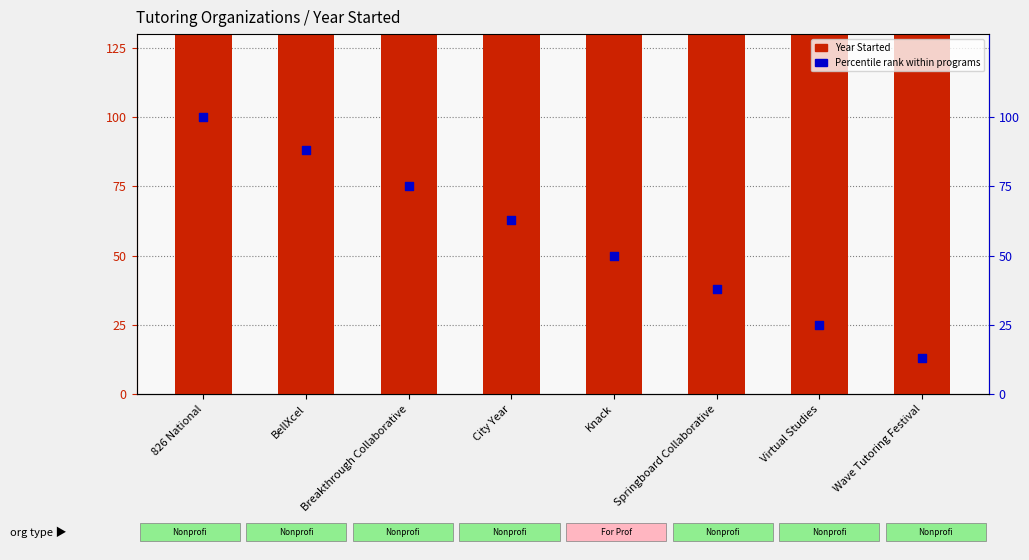

Which series reaches the maximum Y coordinate?

Year Started